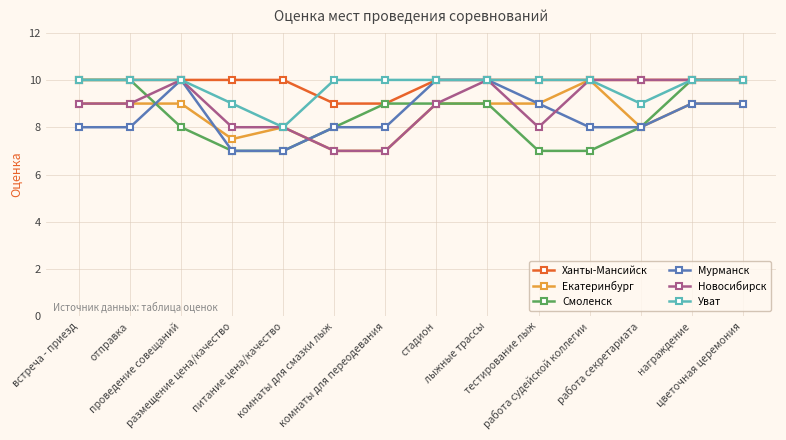

True or false: Екатеринбург has a value of 9.0 at отправка.

True